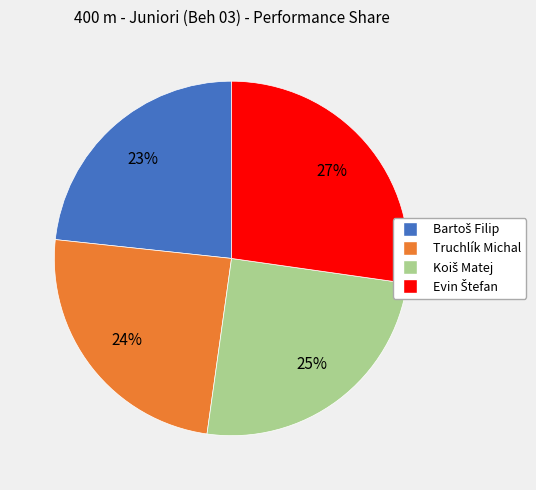

Does Truchlík Michal represent more than half of the total?

No